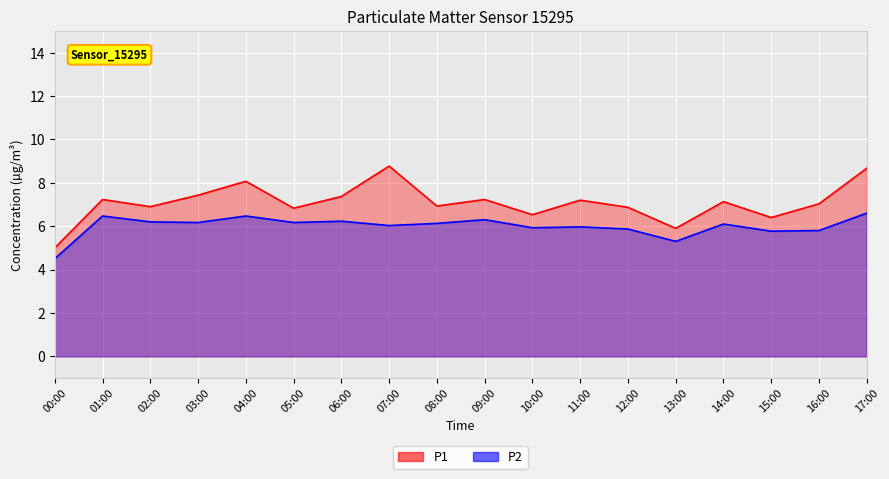

Is the value of P2 at 05:00 greater than the value of P1 at 03:00?

No